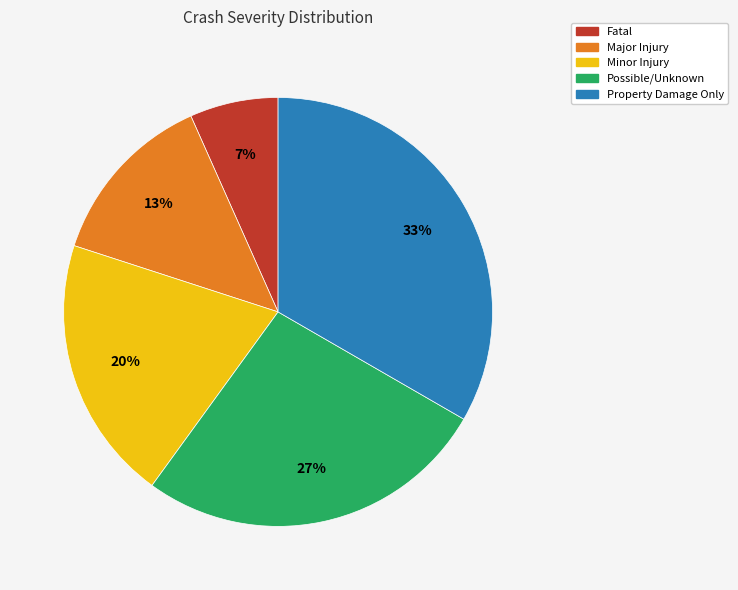

Between Property Damage Only and Major Injury, which is larger?

Property Damage Only